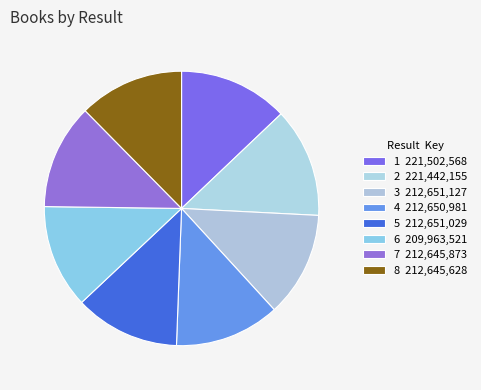

What is the total percentage of 1 and 6?

25.1%